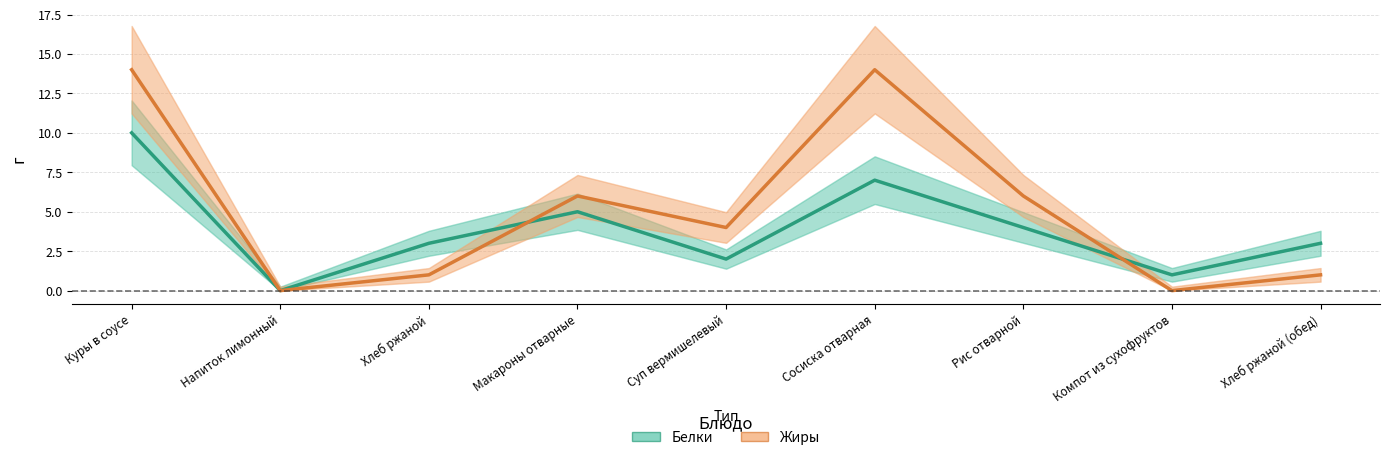

What is the total value across all series at Куры в соусе?

24